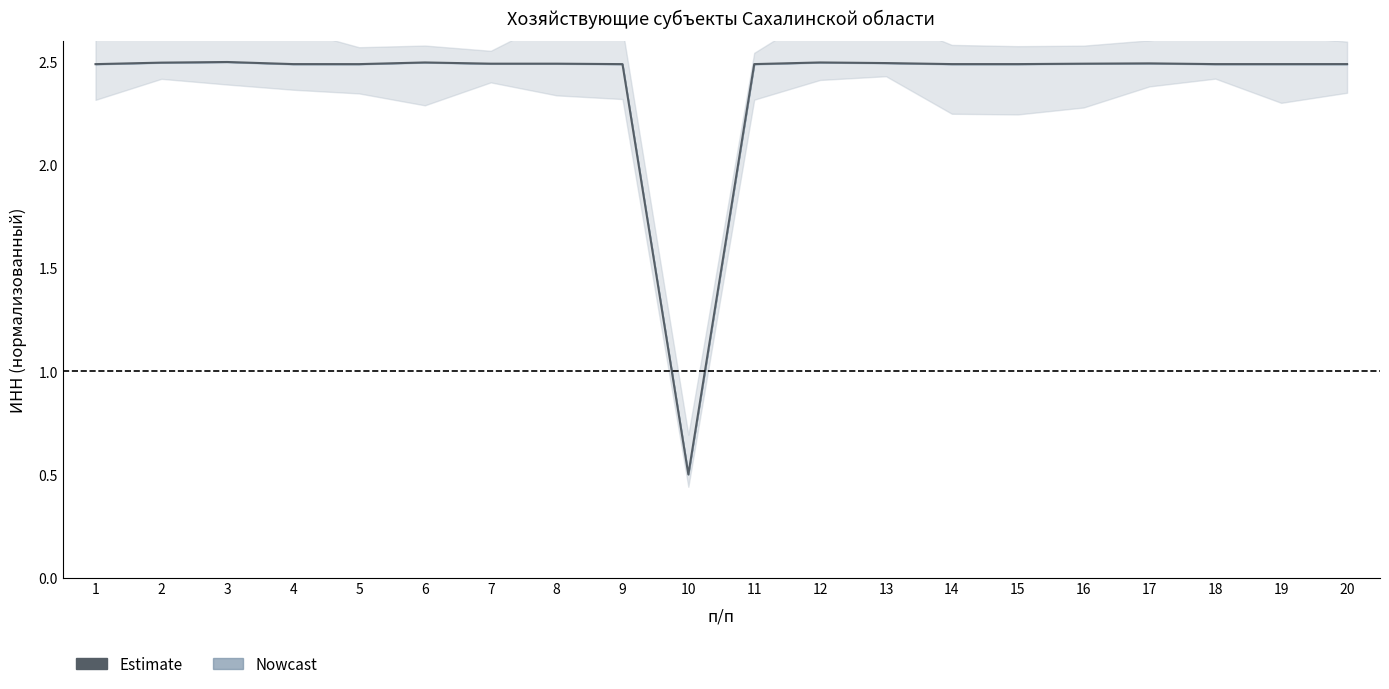

At which label does the data first exceed 2?

1